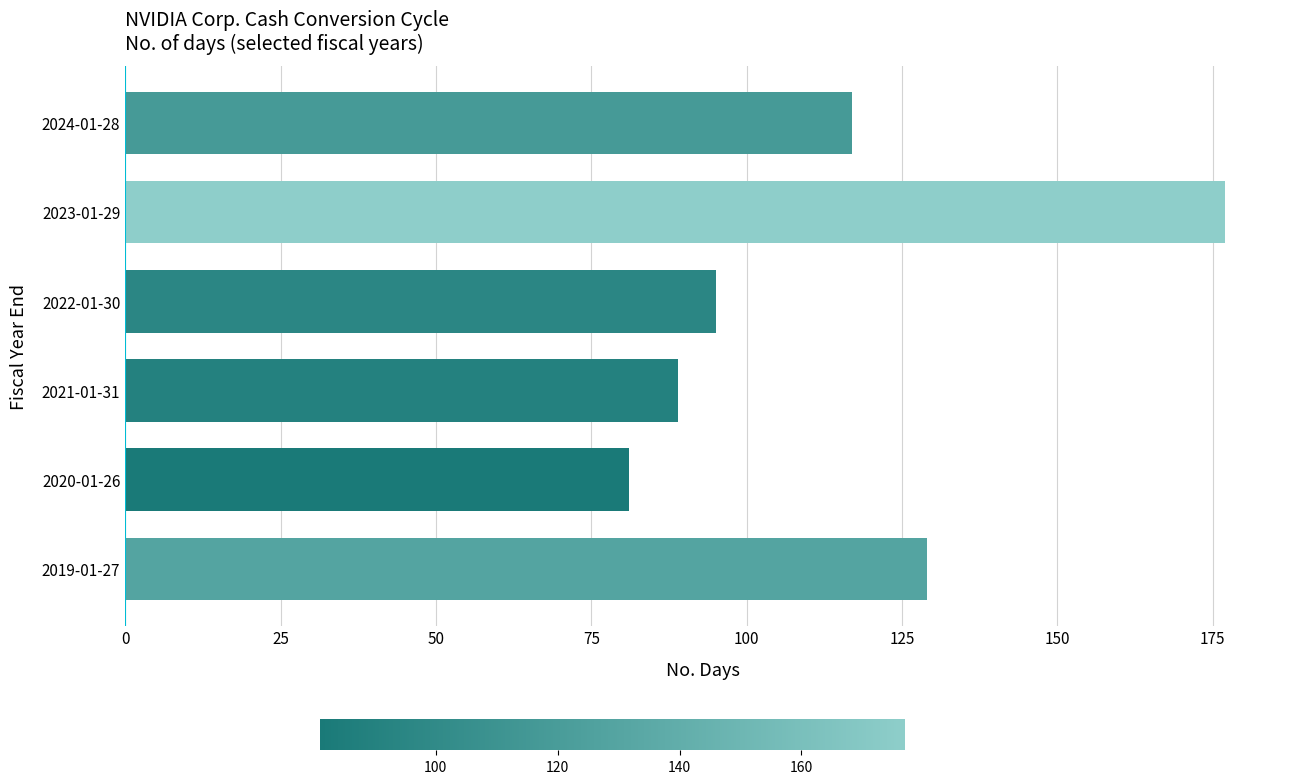

Does the chart contain any negative values?

No